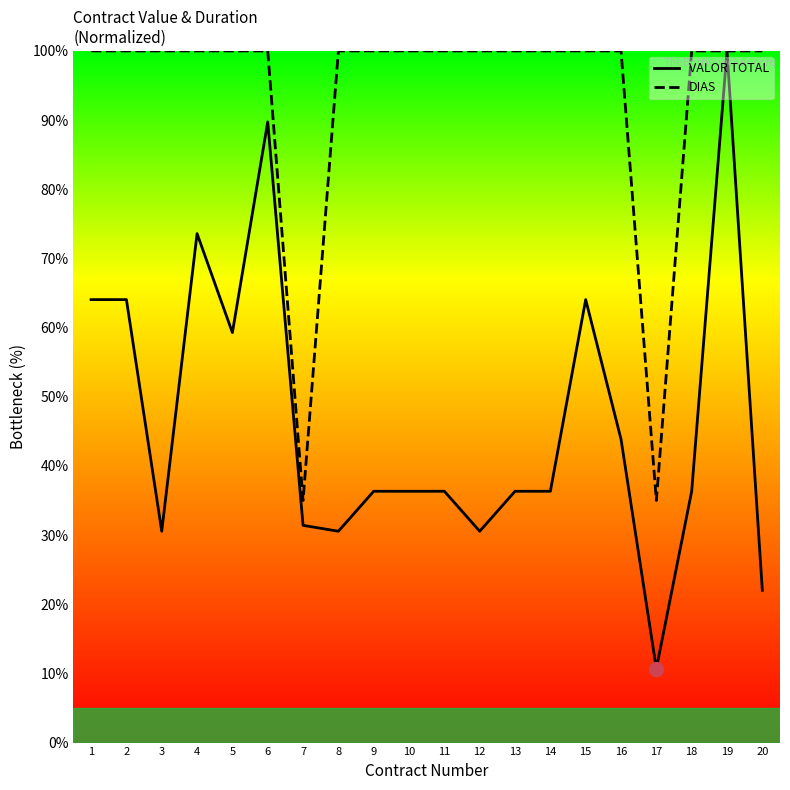

At which label is VALOR TOTAL closest to 55?

5